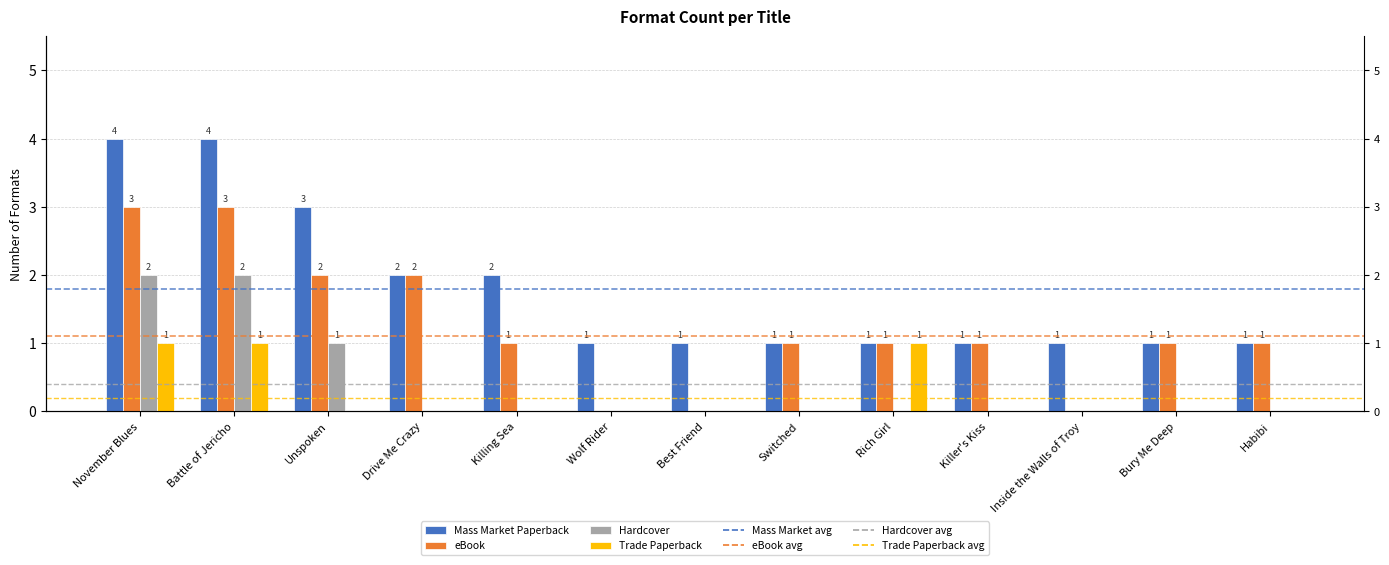

Which category has the lowest value across all series?

Wolf Rider